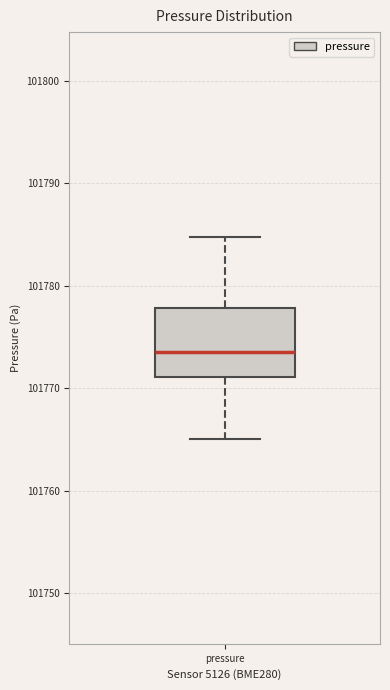

Read this box plot against the y-axis: the position of the median line, the range covered by the box, and the ends of both whiskers. The values are not printed on the chart, so give them approximately, as read against the axis.

median 101774, box 101771 to 101778, whiskers 101765 to 101785